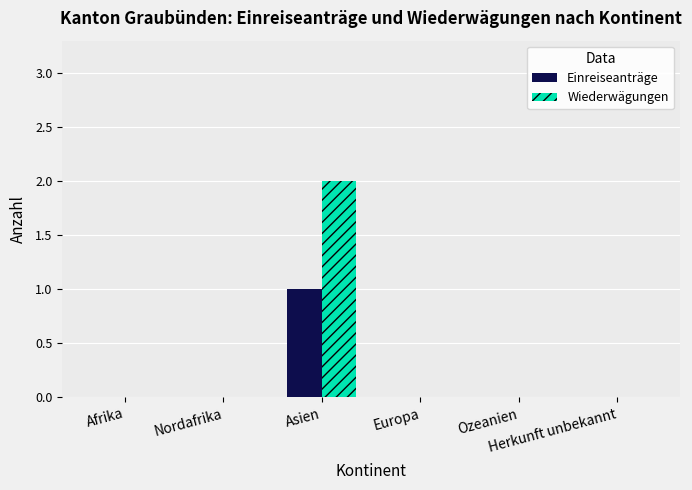

Which series has the largest total across all categories?

Wiederwägungen